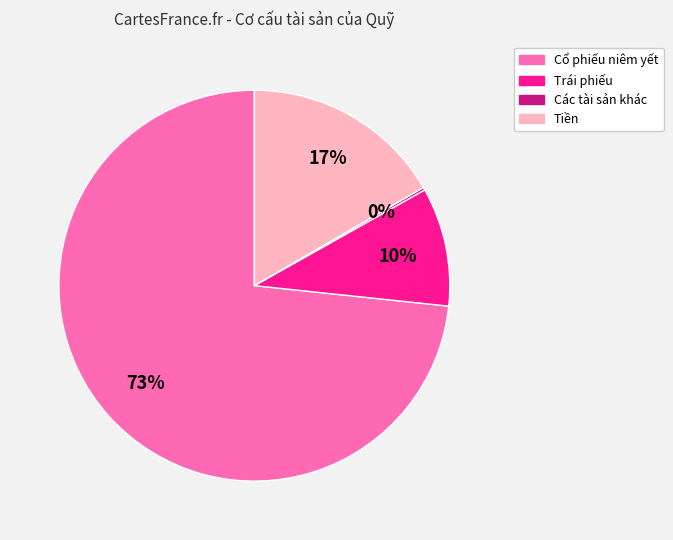

Does any single category account for the majority?

Yes